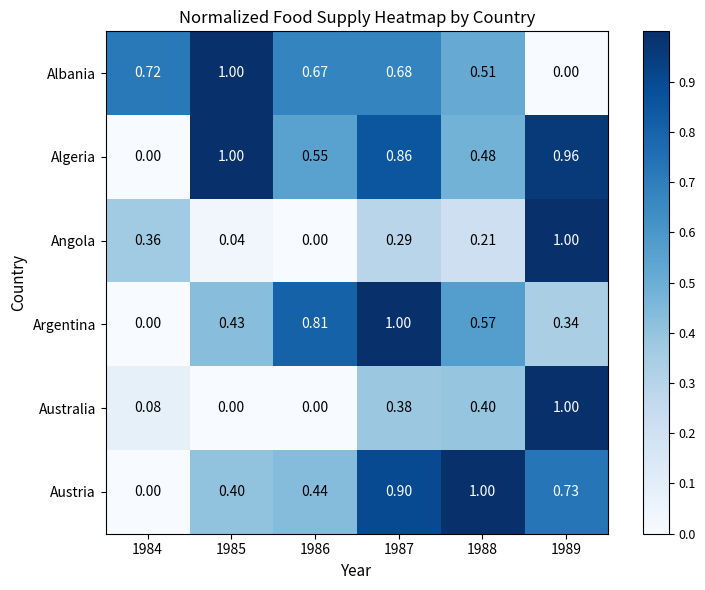

How many categories are shown in the chart?

6